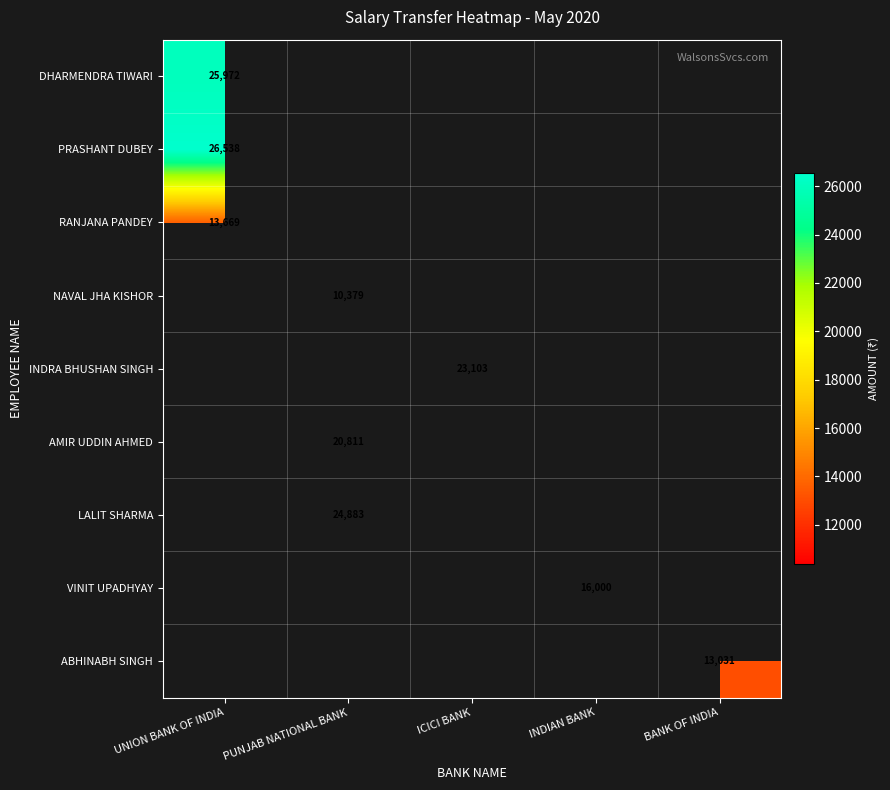

Which label corresponds to the smallest value in the chart?

PUNJAB NATIONAL BANK